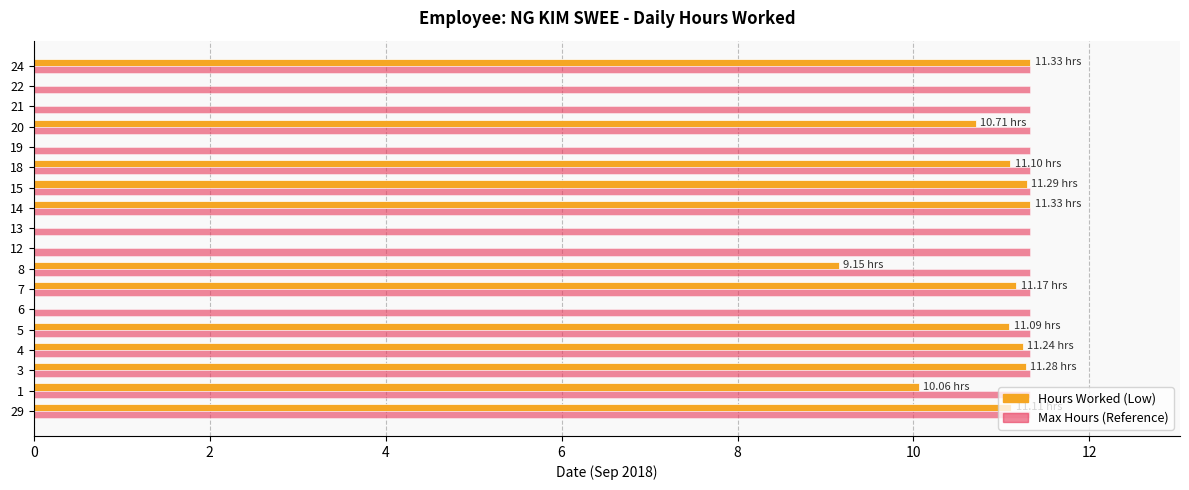

What is the total value across all series at 6?

11.3